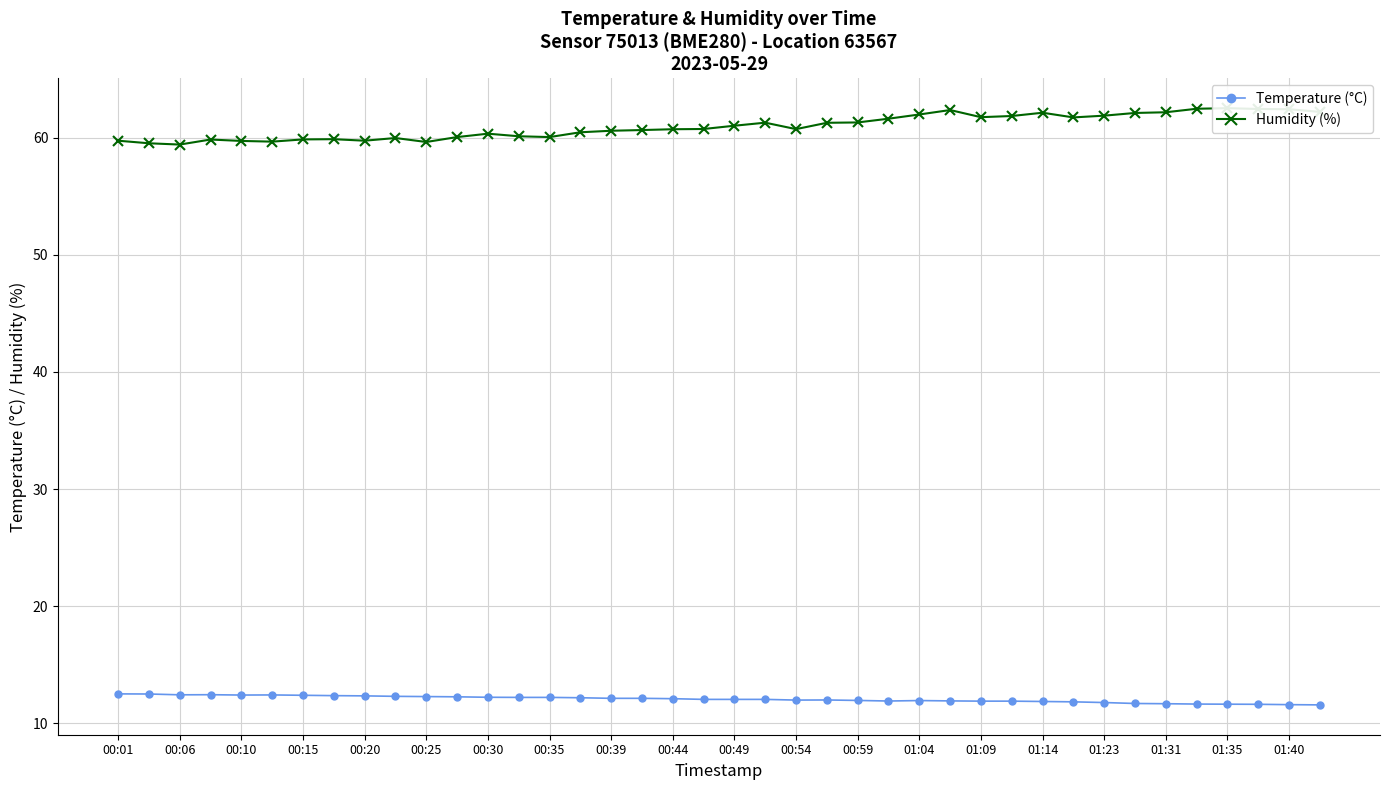

How many lines are shown in the chart?

2